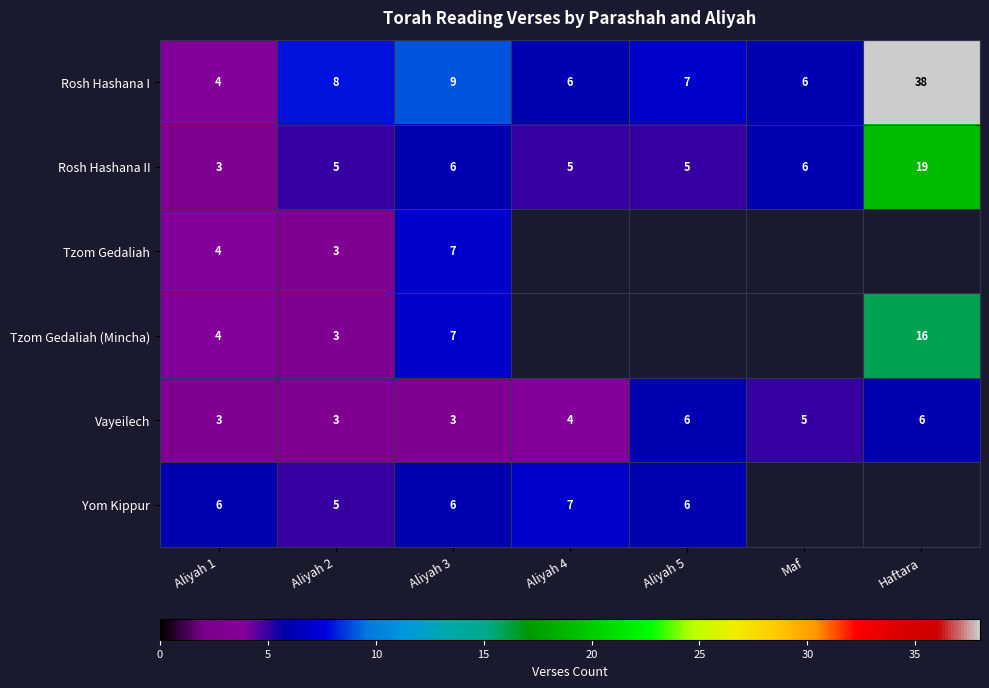

The value of Tzom Gedaliah (Mincha) at Aliyah 2 is 3. True or false?

True